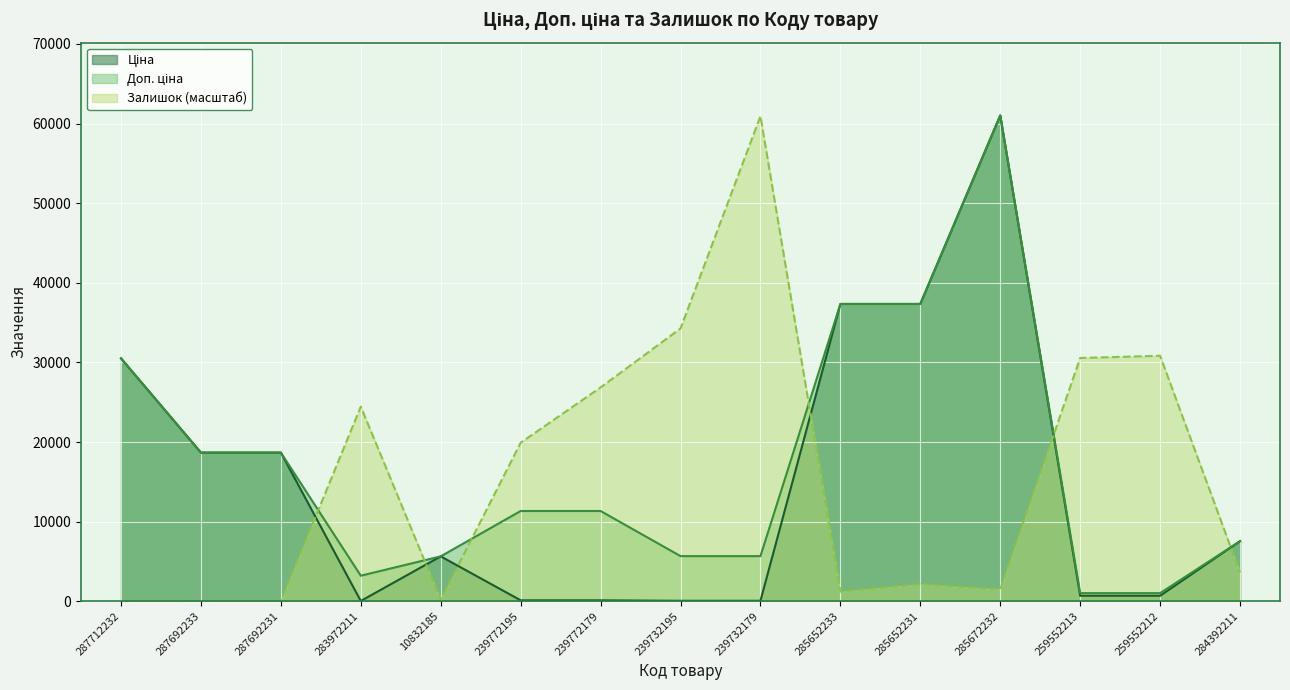

At which category is the sum across all series the highest?

285672232